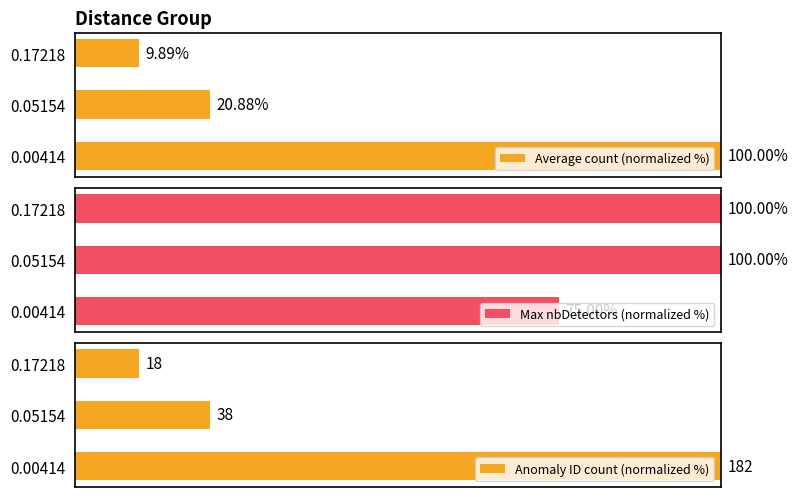

How many data points in Anomaly ID count (normalized %) are less than 20?

1